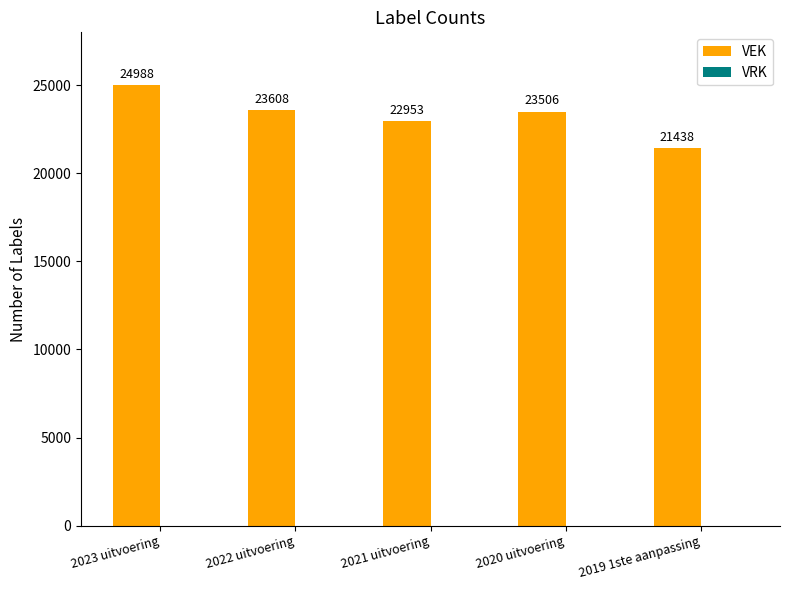

What is the label of the 3rd bar from the left?

2021 uitvoering